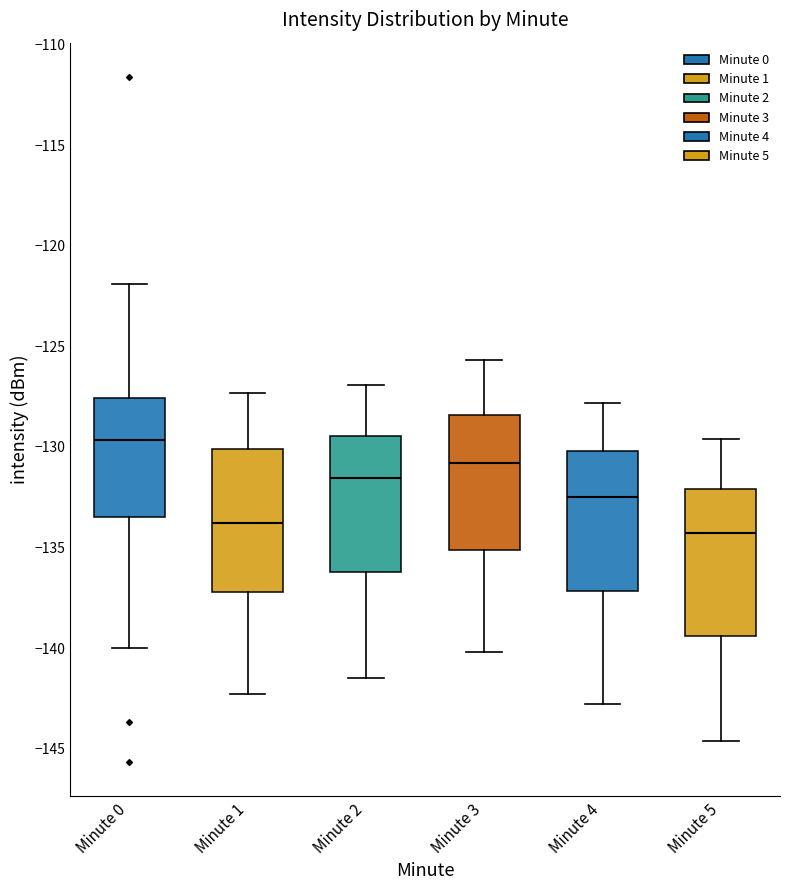

Where is the upper edge of the box for Minute 3 on the y-axis? The values are not printed on the chart, so give them approximately, as read against the axis.

-128.5